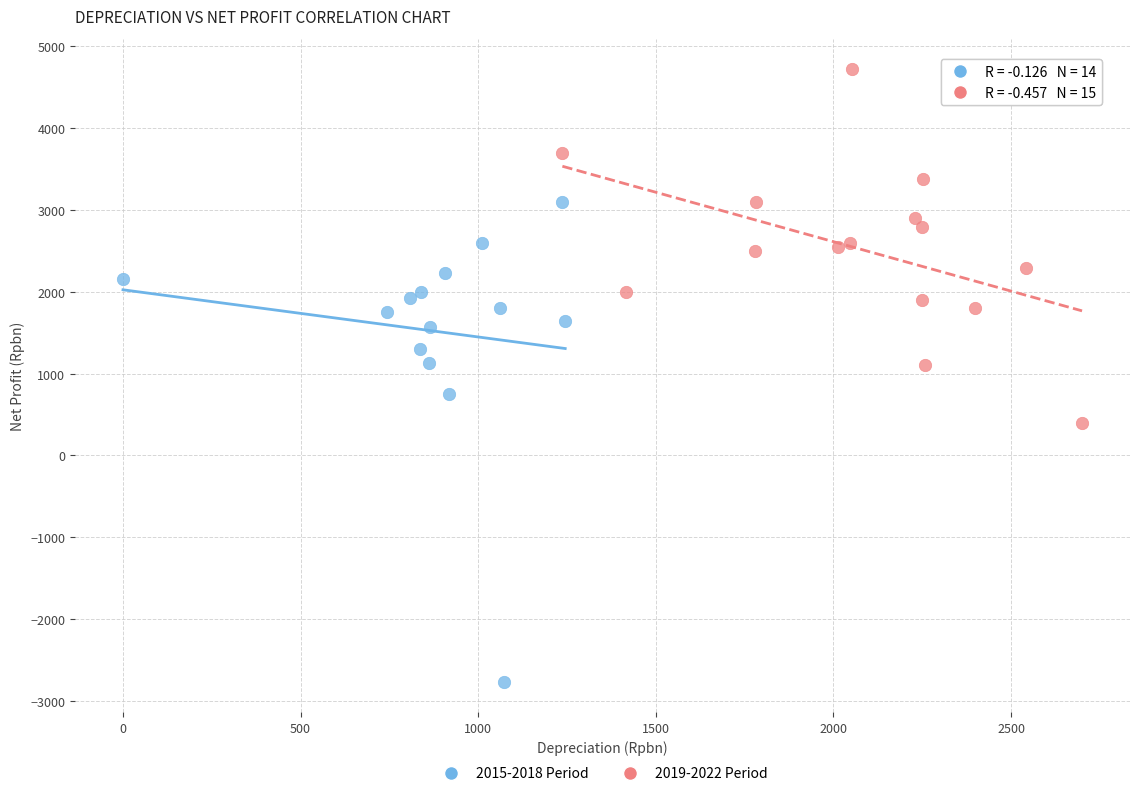

Which series has the widest spread of Y values?

2015-2018 Period